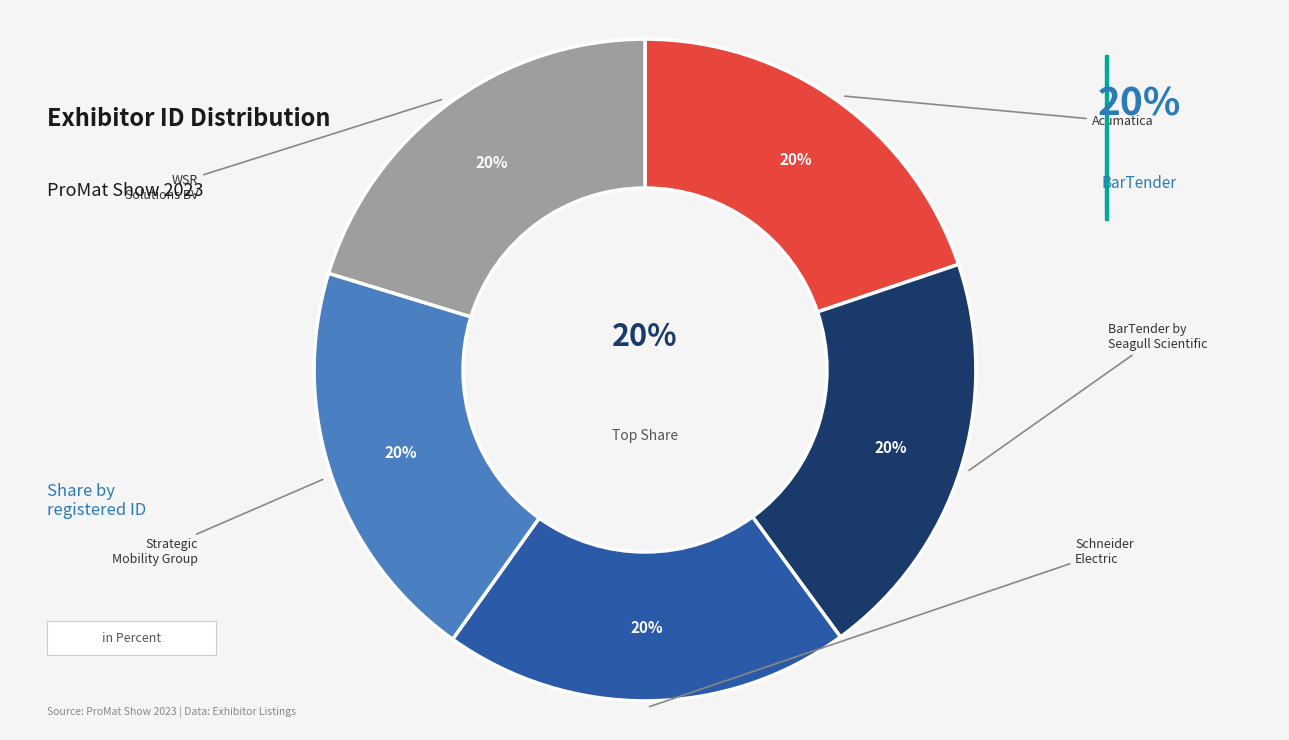

Is there a majority slice in this chart?

No